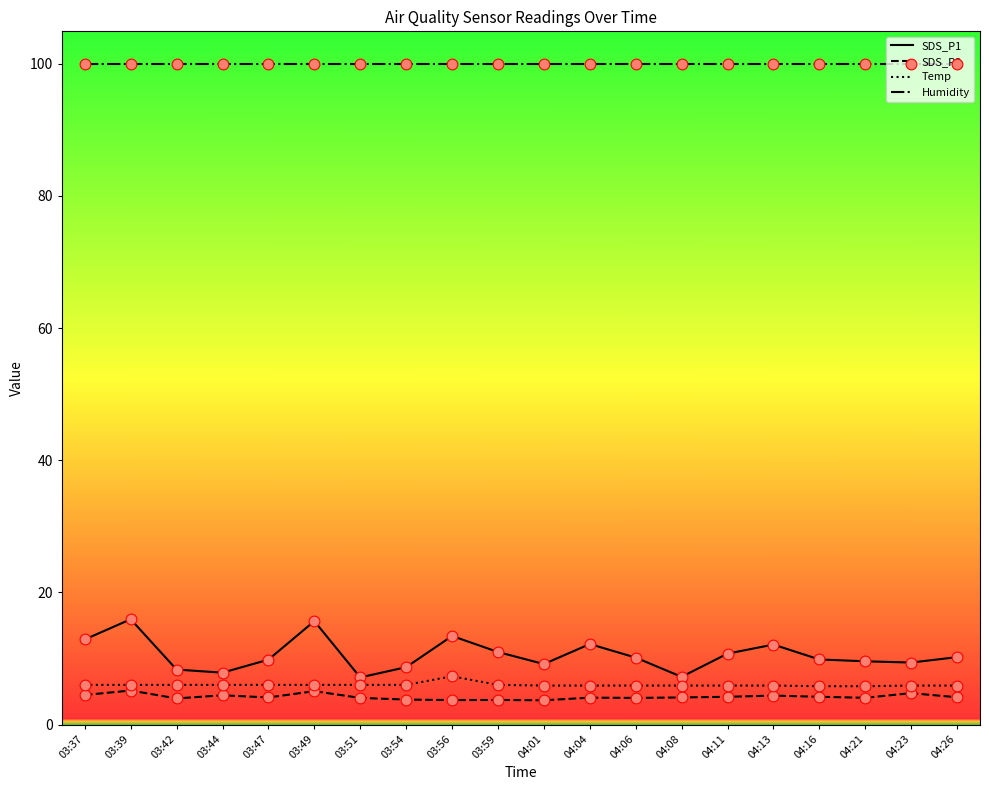

What is the spread (max minus min) of values at 04:13?

95.5